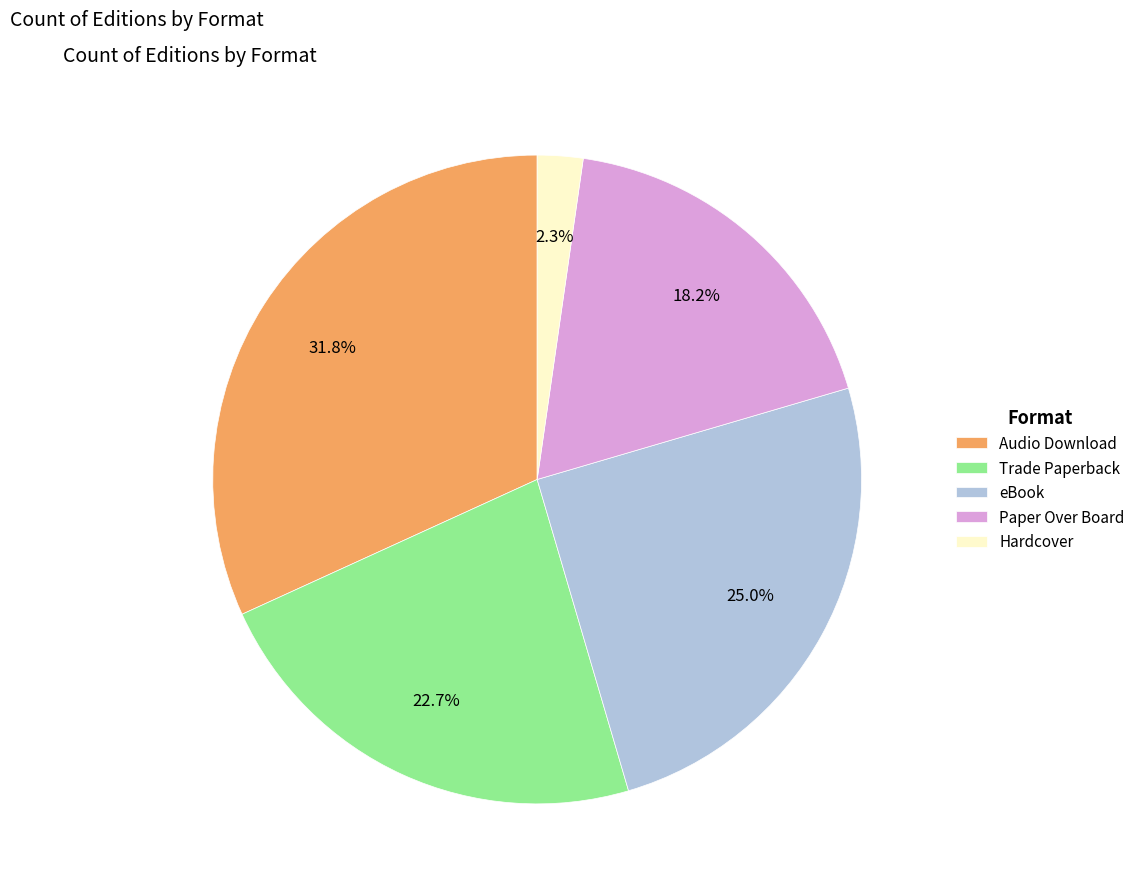

What is the smallest slice in the pie chart?

Hardcover